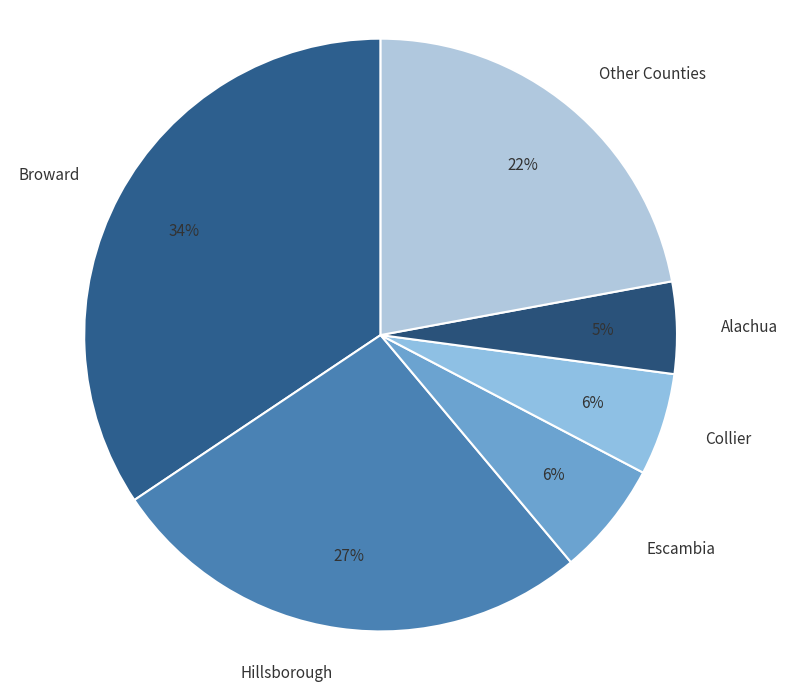

True or false: Hillsborough accounts for 27% of the total.

True